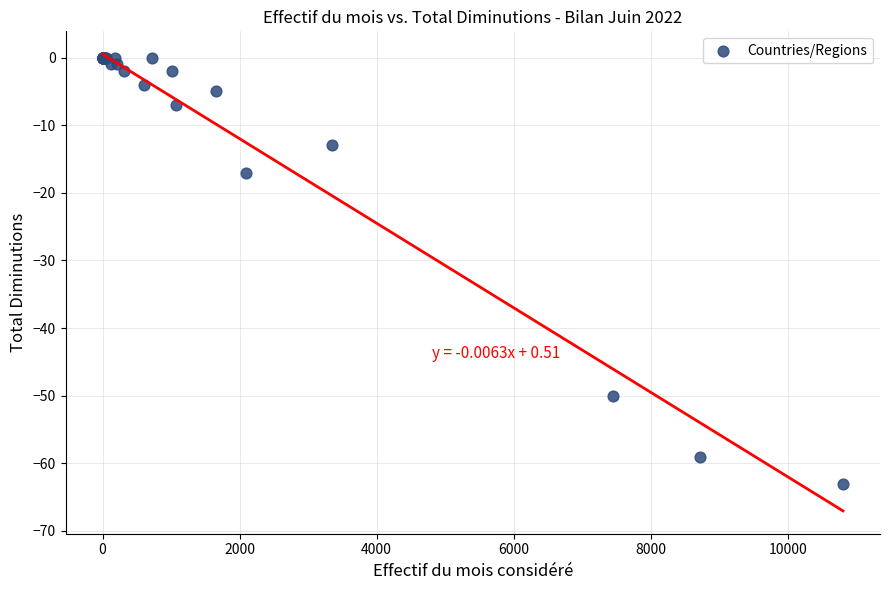

What Y value in the scatter plot is closest to -31?

-17